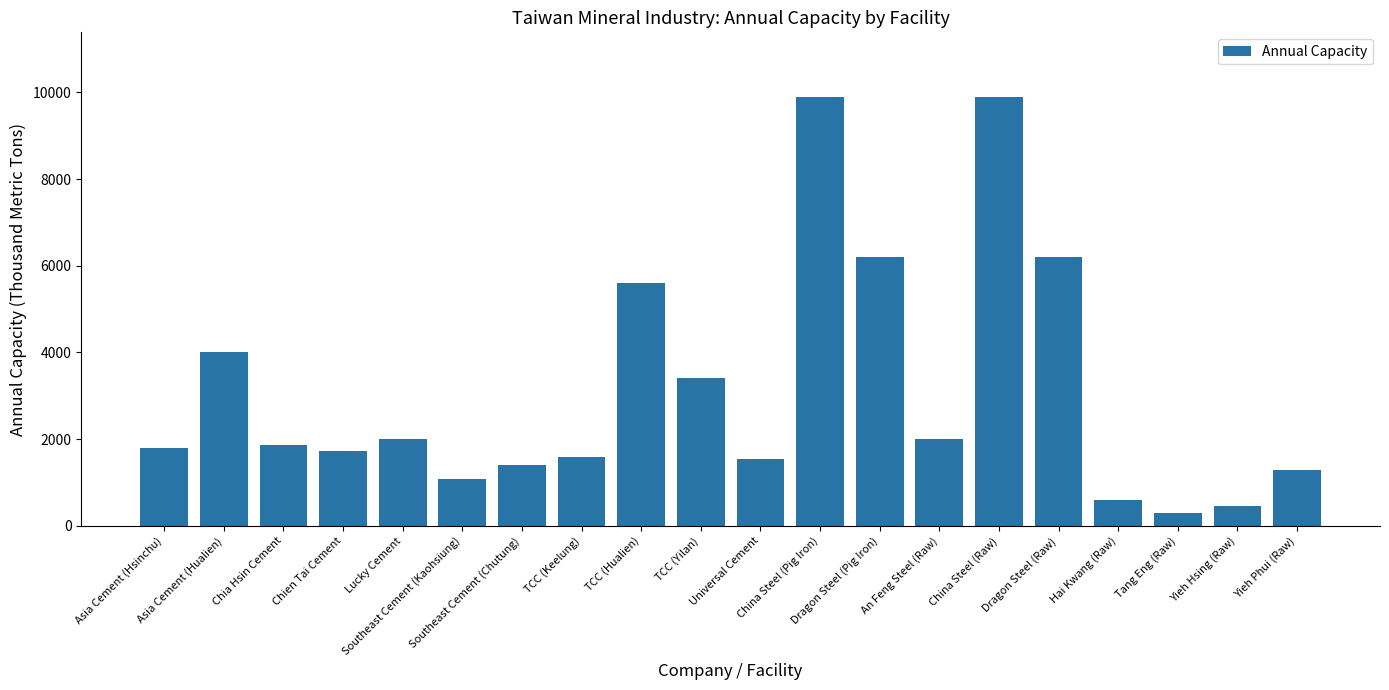

Read the value at Dragon Steel (Raw), to the nearest 50.

6200